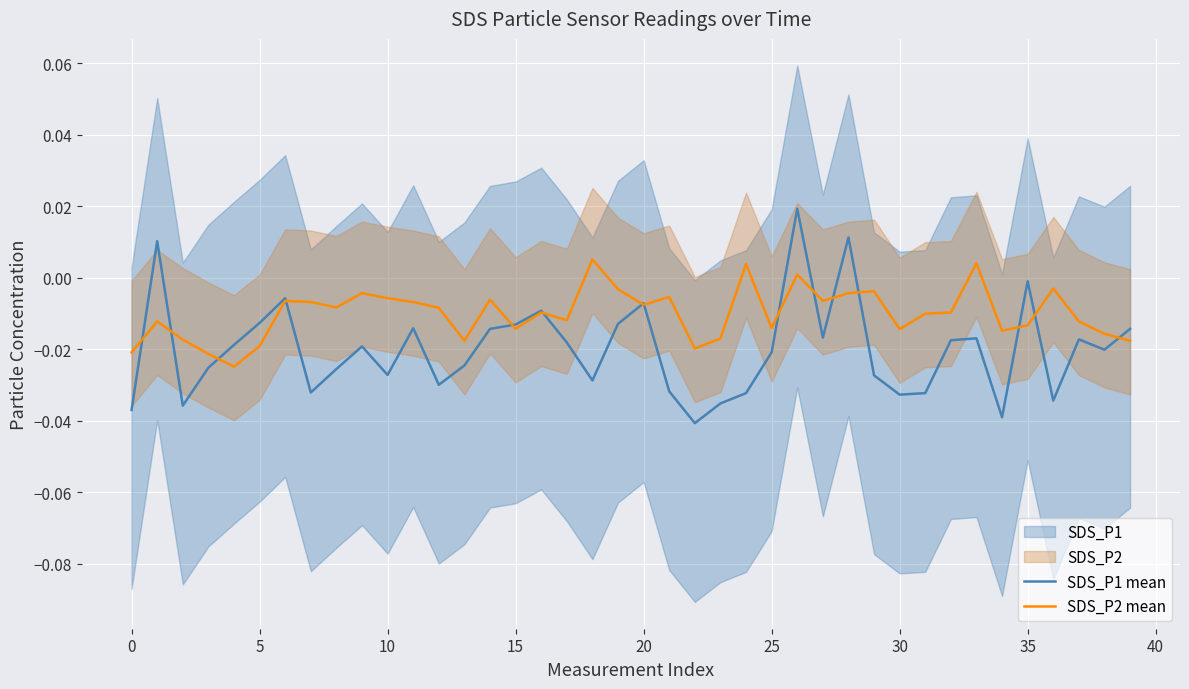

What is the label of the 4th point from the right?

36